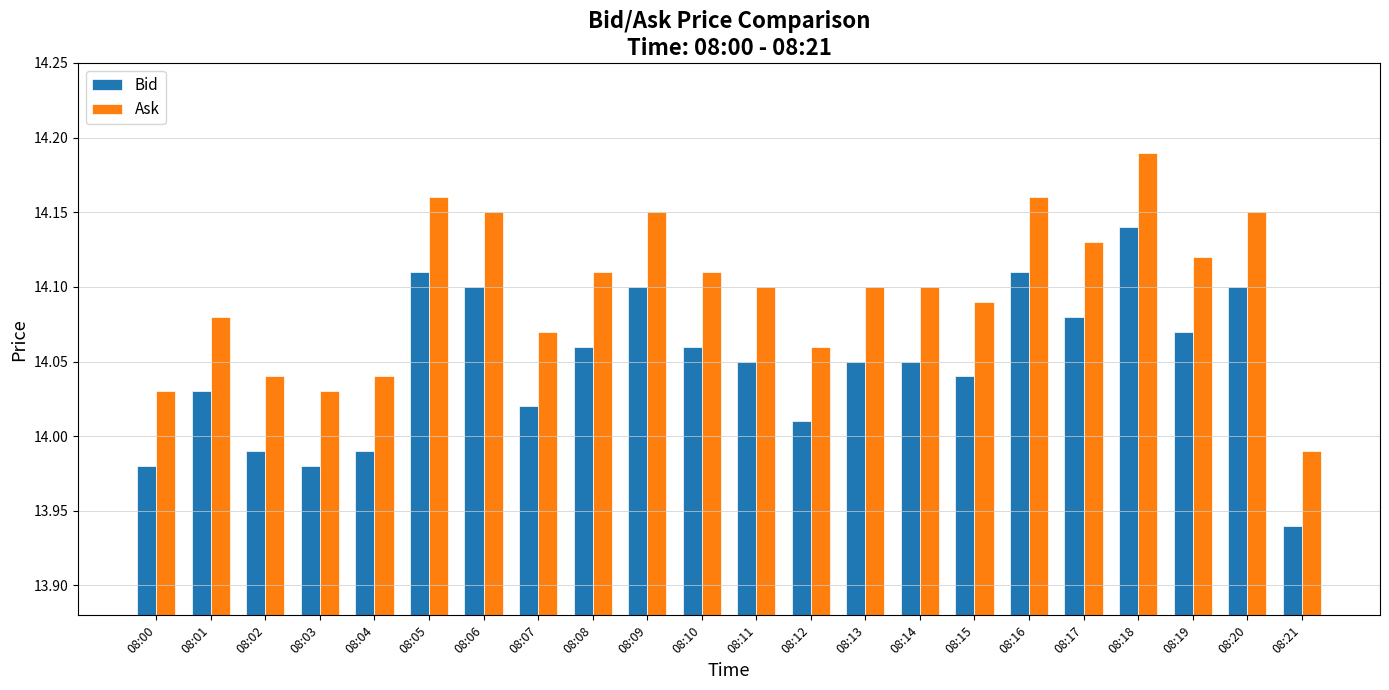

Is it true that Ask equals 4.0 at 08:00?

False